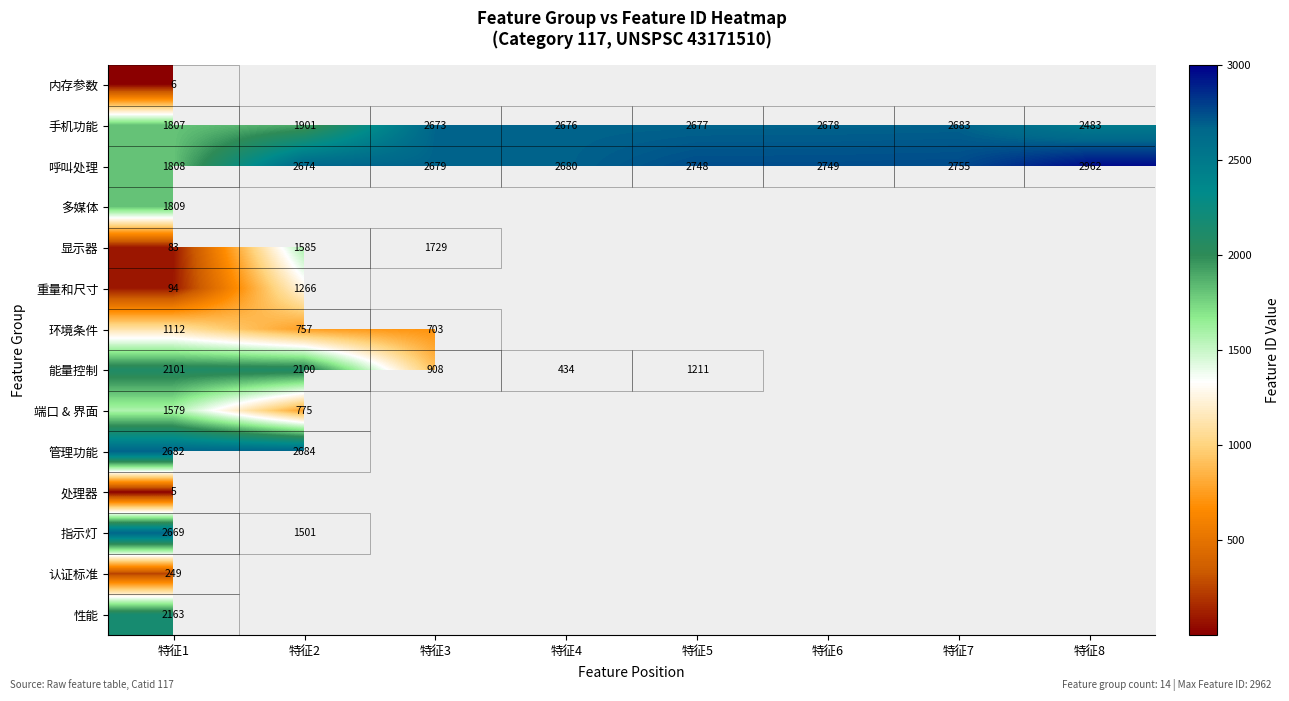

What is the minimum value shown in the chart?

5.0